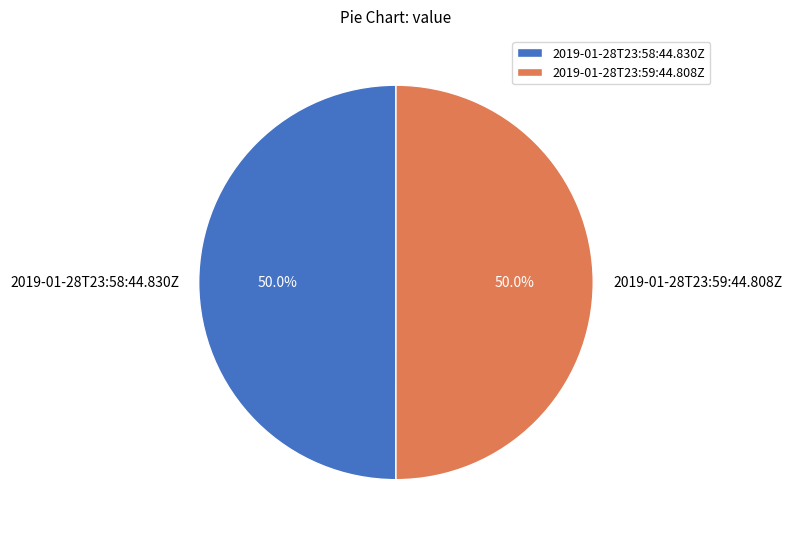

What is the ratio of the value at 2019-01-28T23:58:44.830Z to the value at 2019-01-28T23:59:44.808Z?

1.0